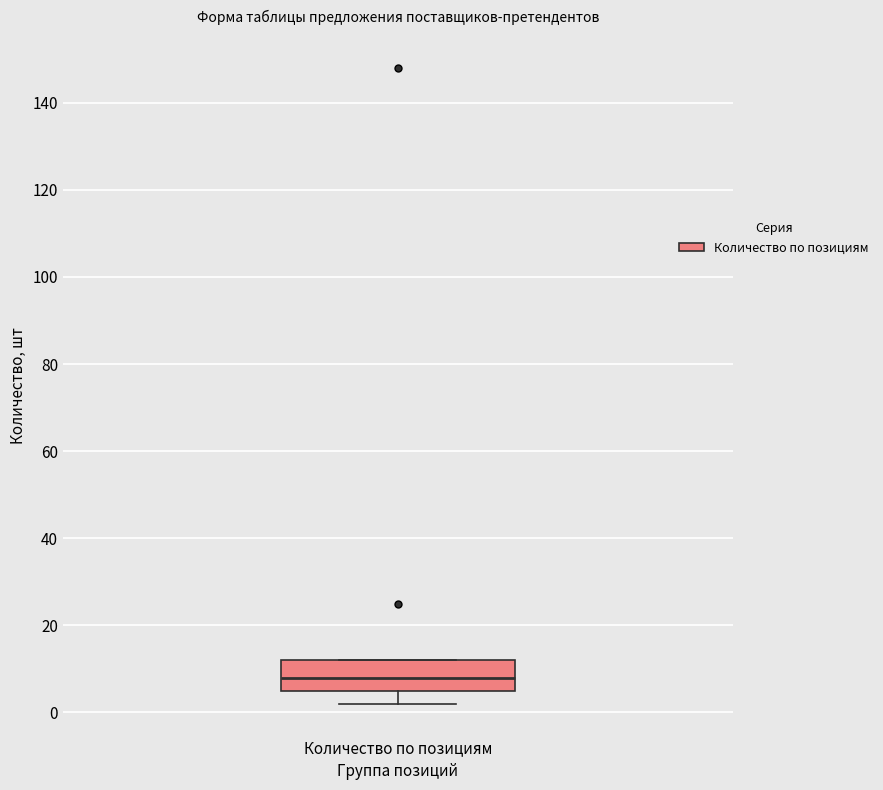

Where does the lower whisker of the box for Количество по позициям end on the y-axis? The values are not printed on the chart, so give them approximately, as read against the axis.

2